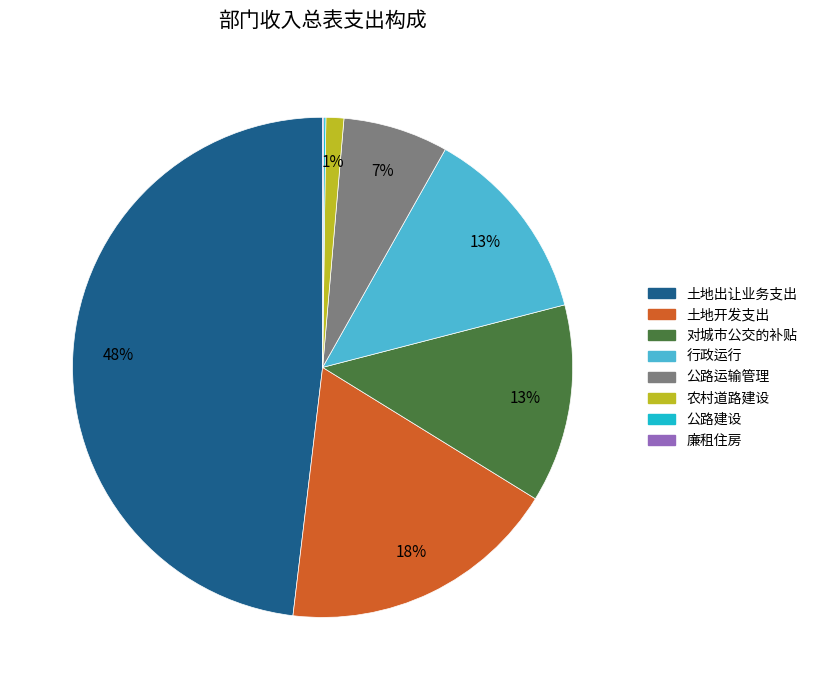

To the nearest percent, what portion does 土地开发支出 represent?

18%